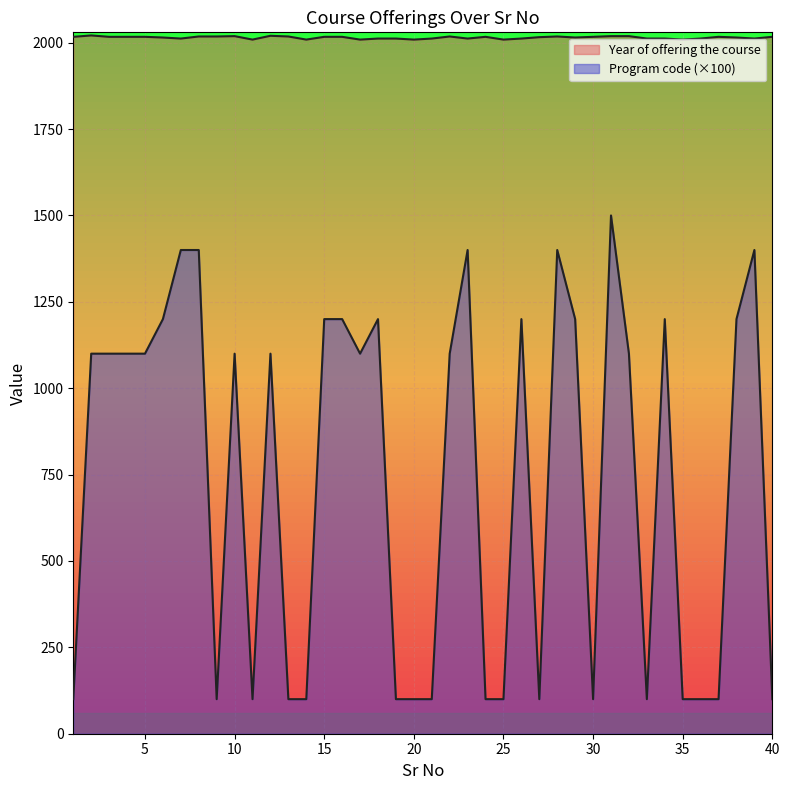

At which category is the sum across all series the highest?

31